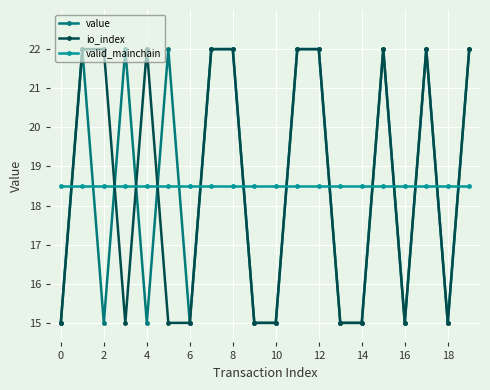

True or false: valid_mainchain and value cross at least once.

True